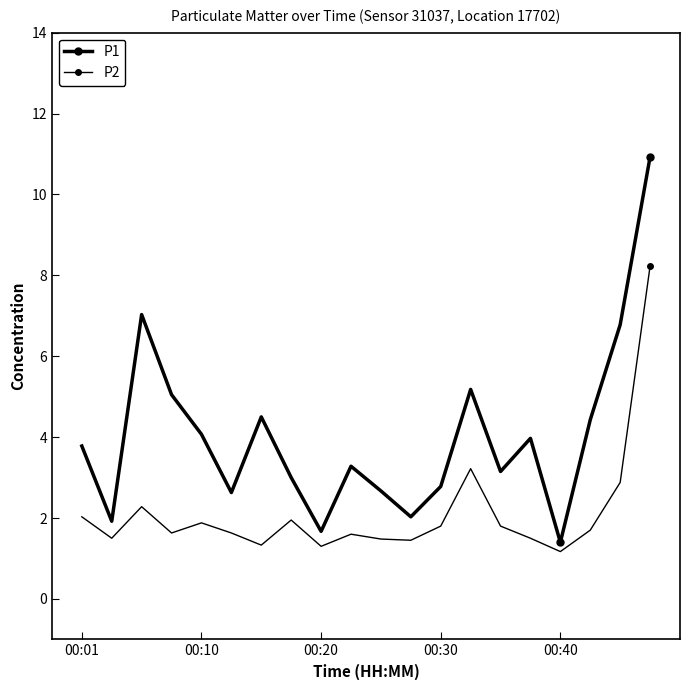

True or false: P1 and P2 cross at least once.

False